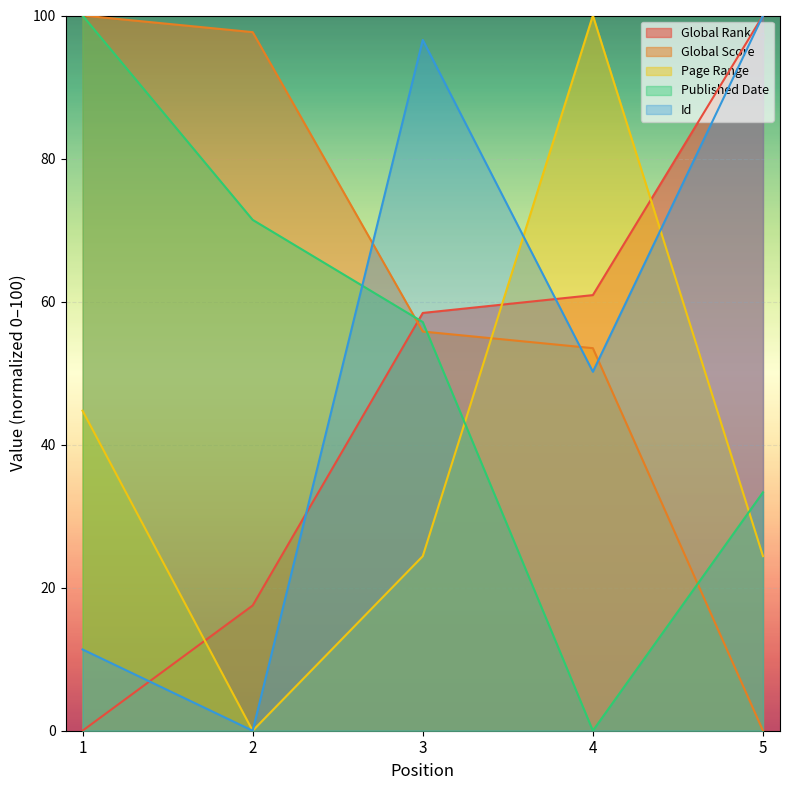

At which category does the chart reach its minimum across all series?

1